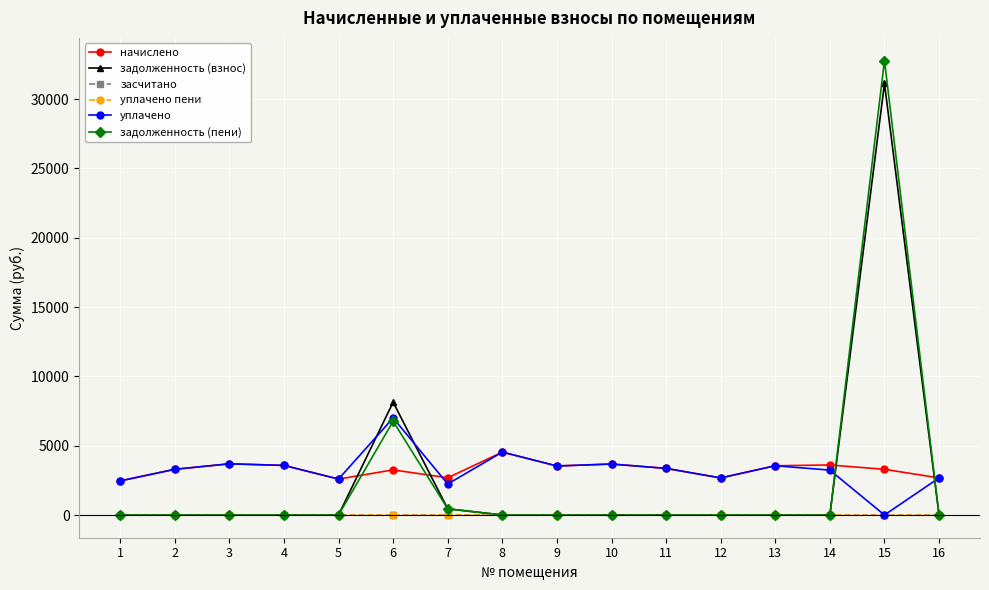

True or false: задолженность (взнос) and засчитано cross at least once.

False